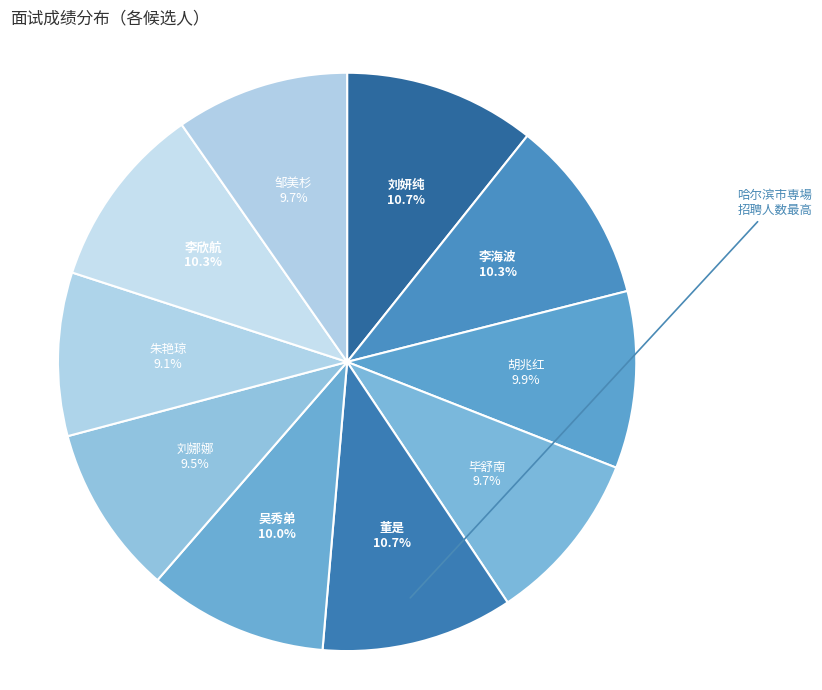

Is there any slice that represents more than half of the pie?

No